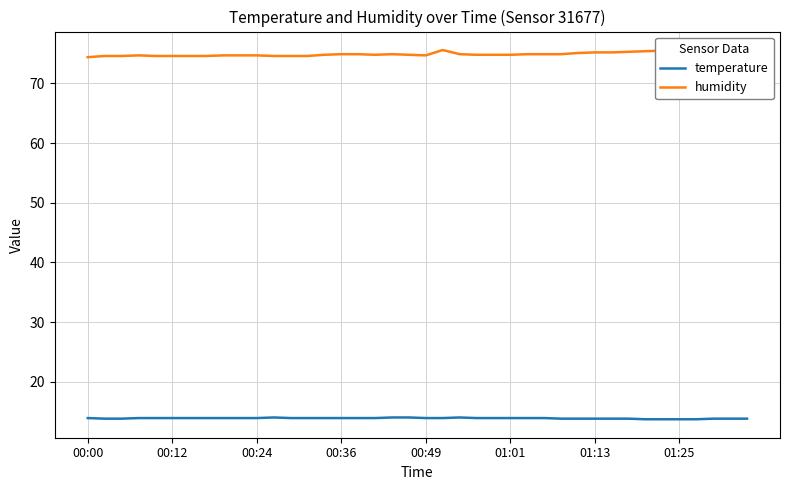

True or false: temperature and humidity cross at least once.

False